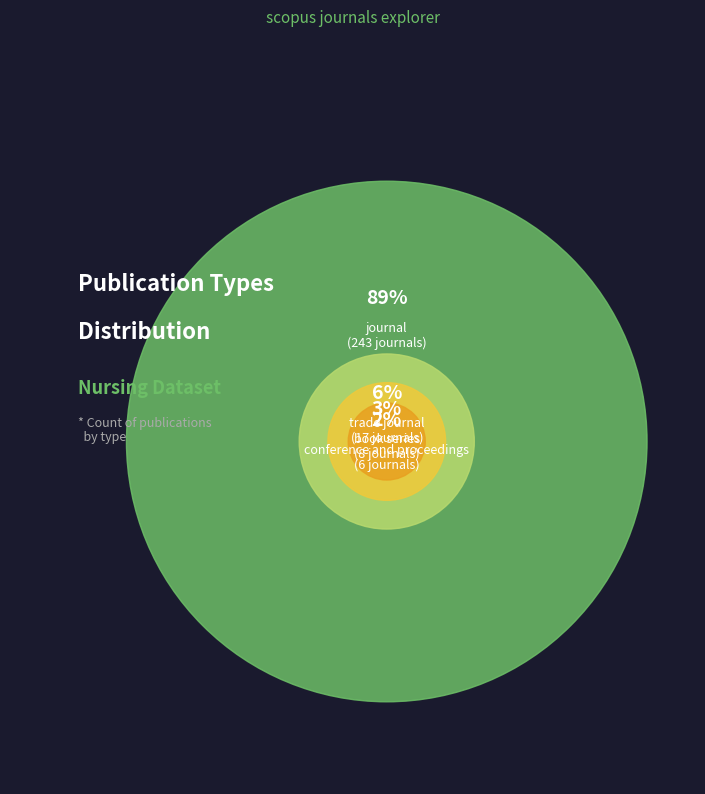

Rank the categories by value from lowest to highest.

conference and proceedings, book series, trade journal, journal